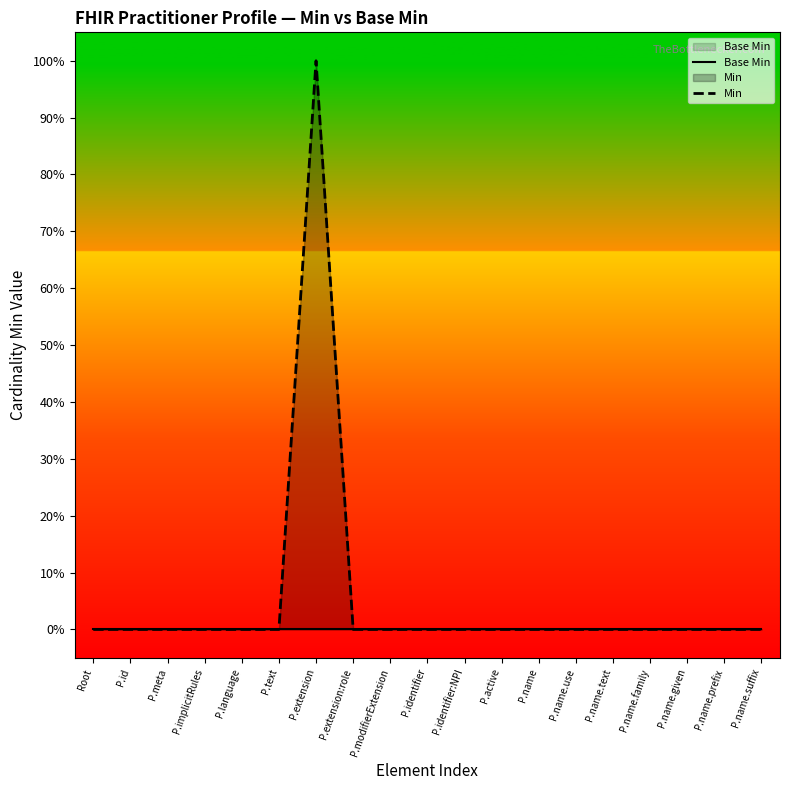

Count the number of data series in this chart.

2